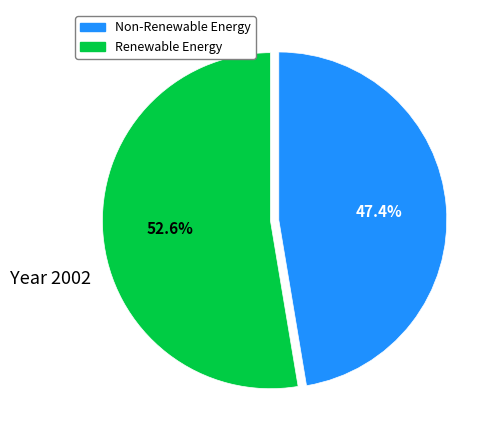

To the nearest percent, what is the difference between the largest and smallest slice percentages?

5%